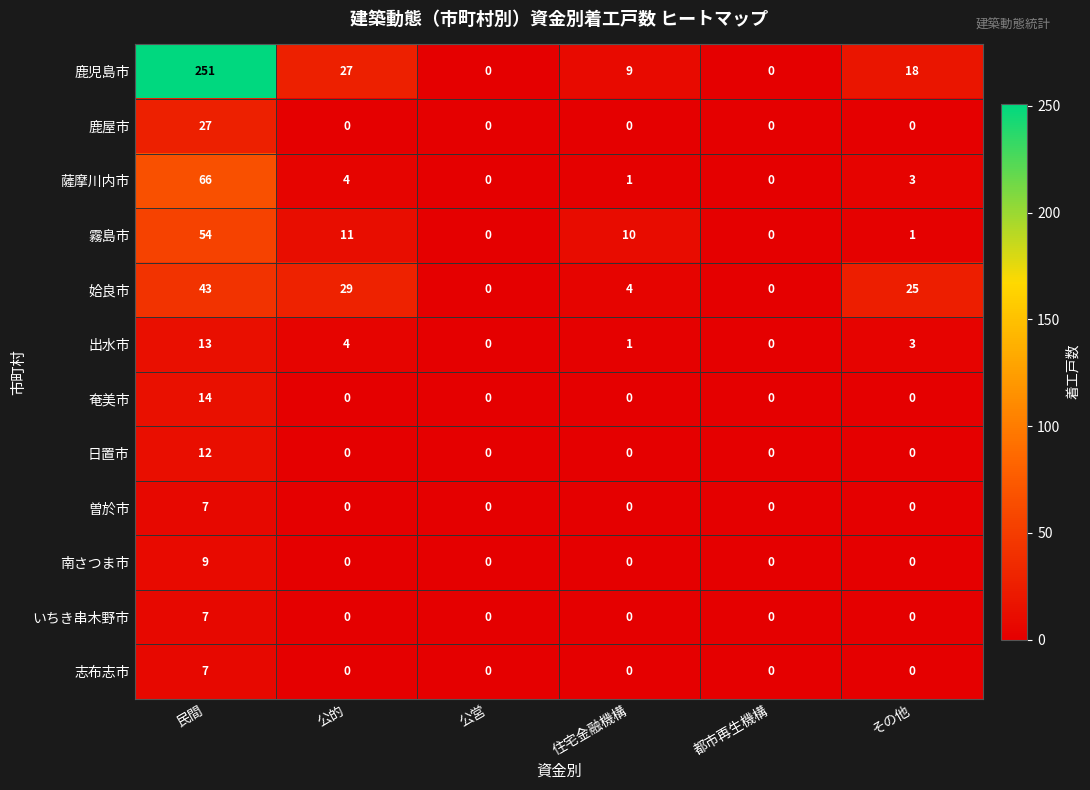

True or false: 鹿屋市 has a value of 0 at その他.

True